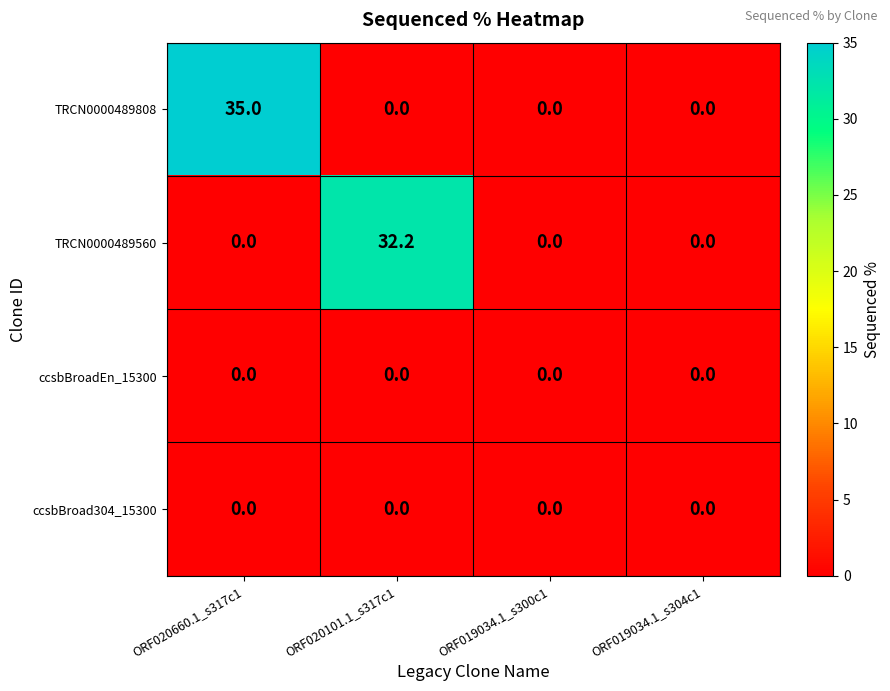

What is the difference between the highest and lowest values at ORF020660.1_s317c1?

35.0